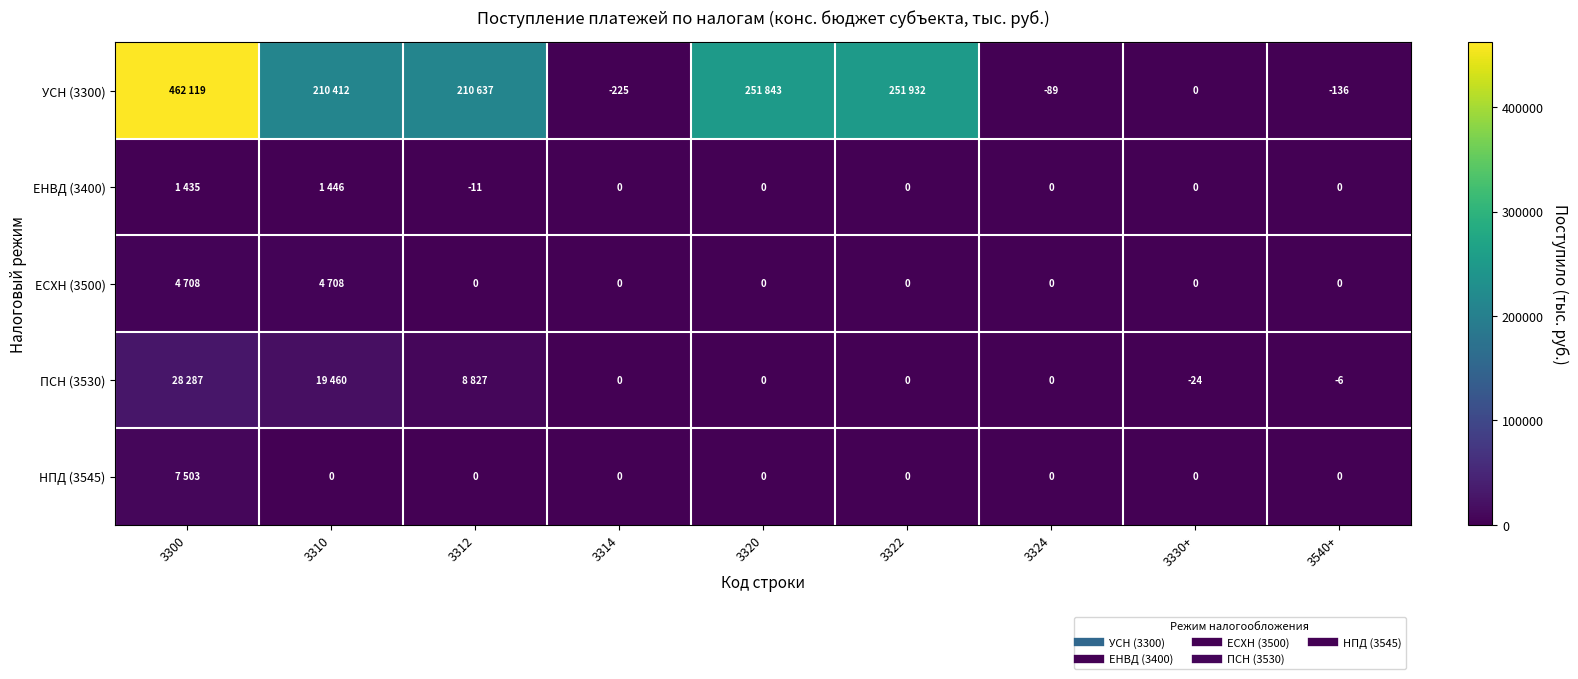

Which series has the widest spread of values?

УСН (3300)